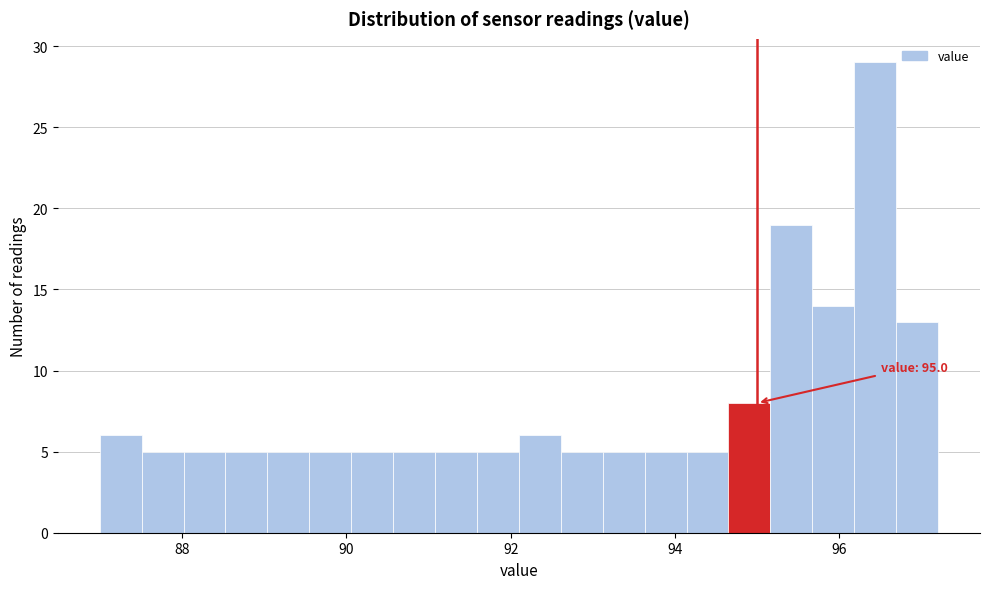

Around what value on the x-axis is the tallest bar? Give the approximate position of its centre, as read against the axis.

96.4